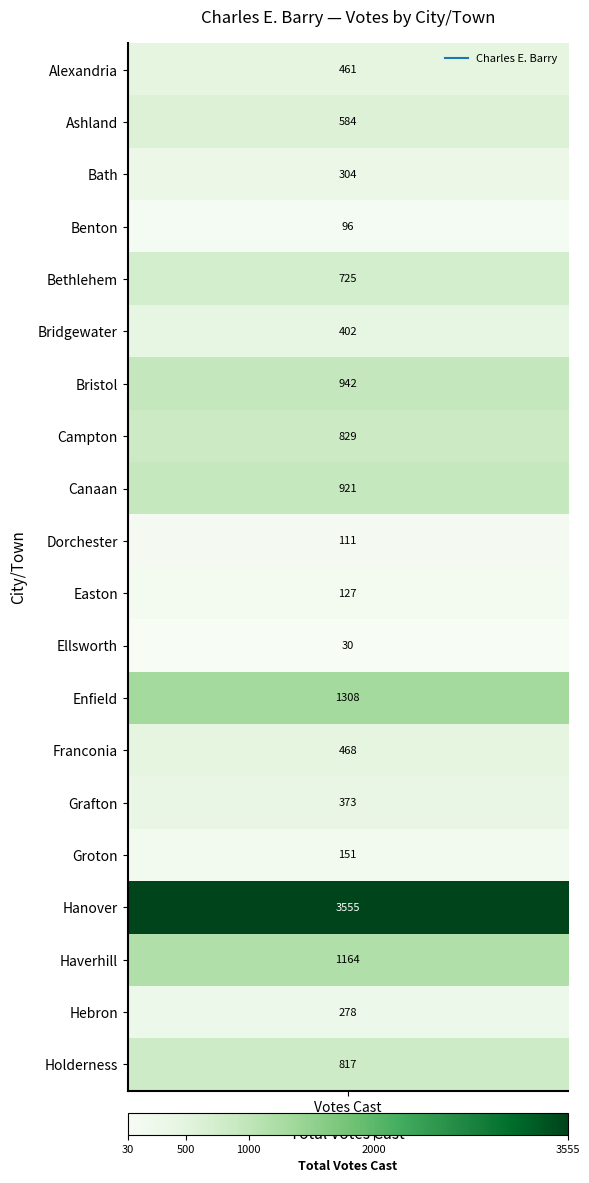

The value at 2 is 304. True or false?

True